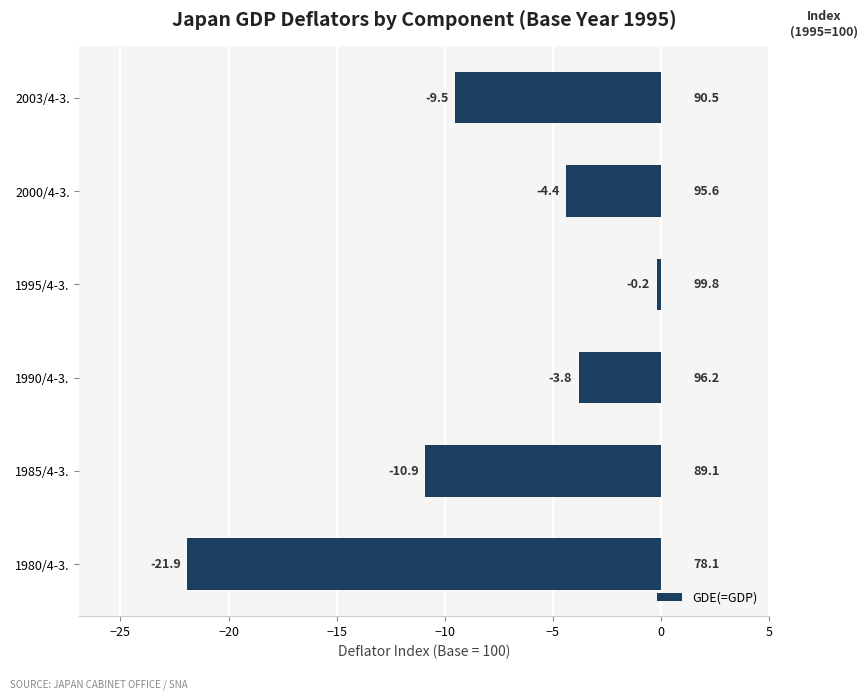

What is the difference between the maximum and minimum values?

21.7